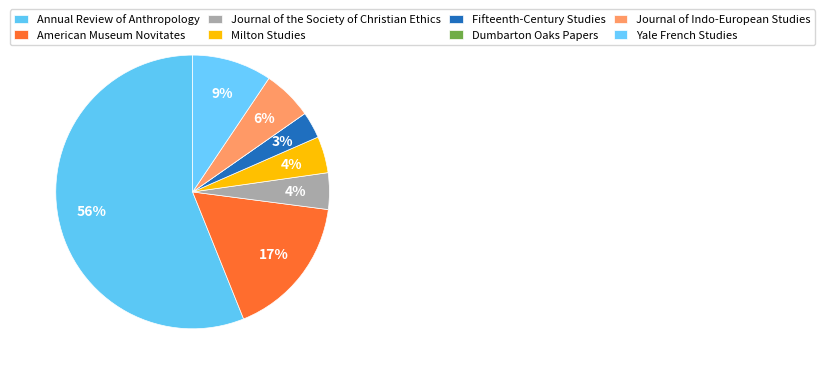

Does Annual Review of Anthropology account for over 50% of the chart?

Yes